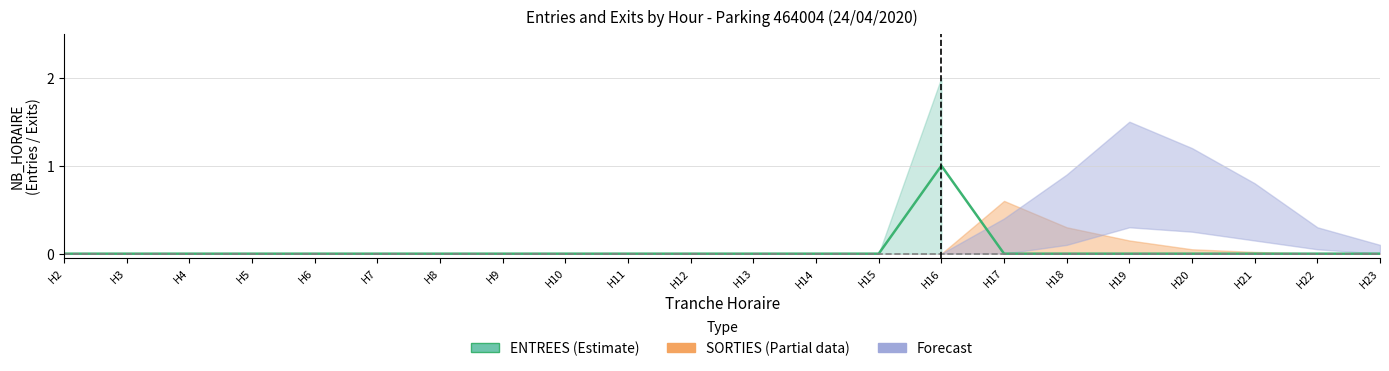

Which series has the largest total across all categories?

ENTREES